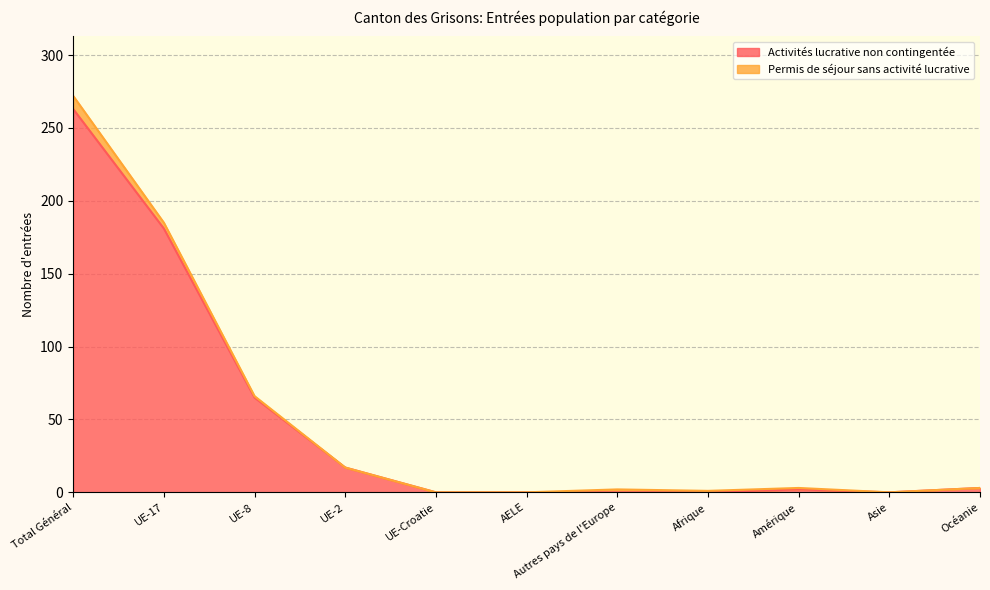

What is the maximum value for Activités lucrative non contingentée?

263